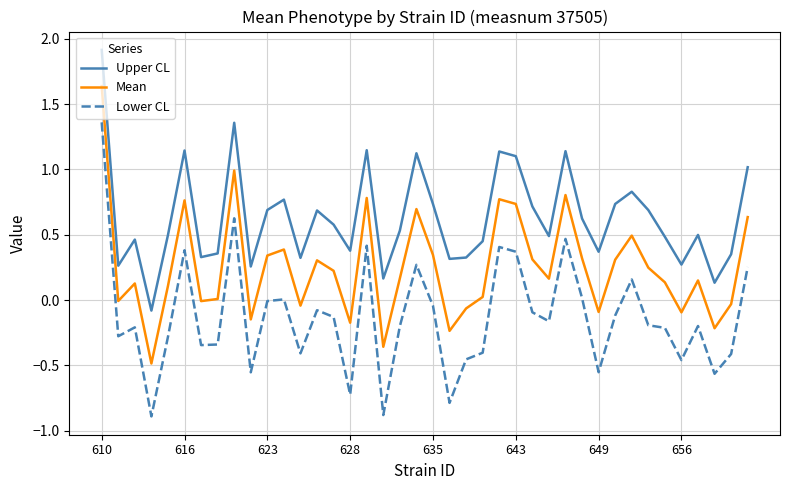

What is the greatest value displayed?

1.9